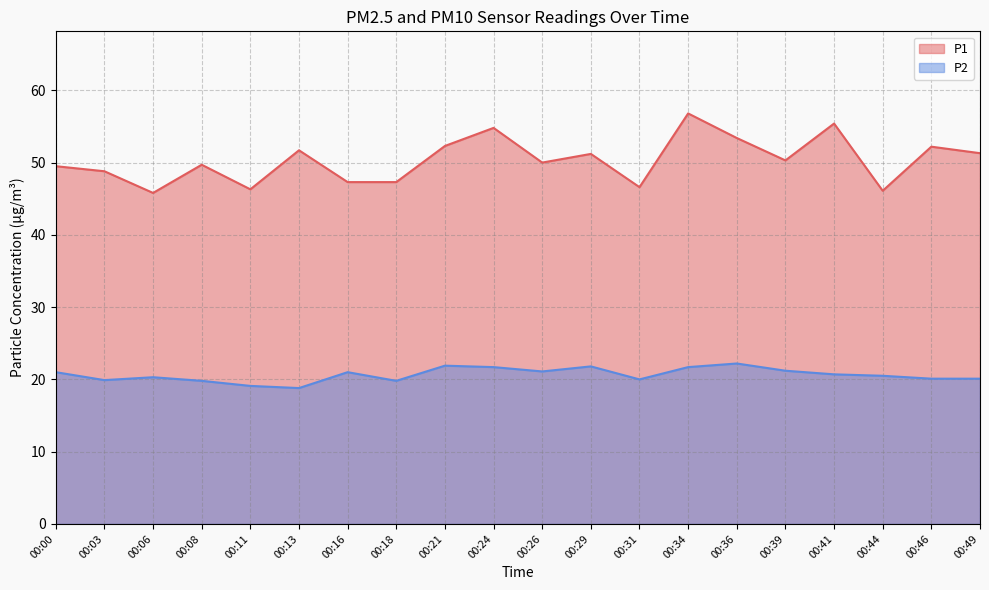

List the series in order of their peak value, highest first.

P1, P2